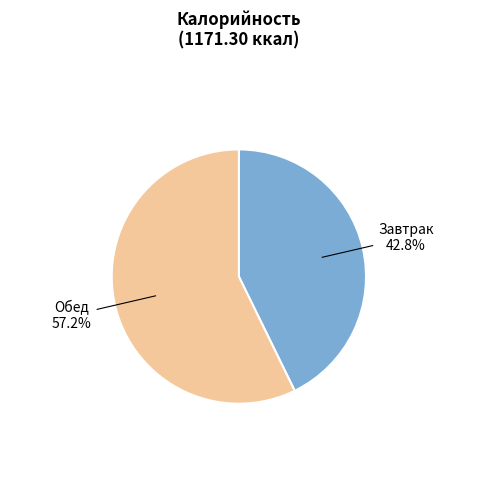

Which category accounts for the majority?

Обед